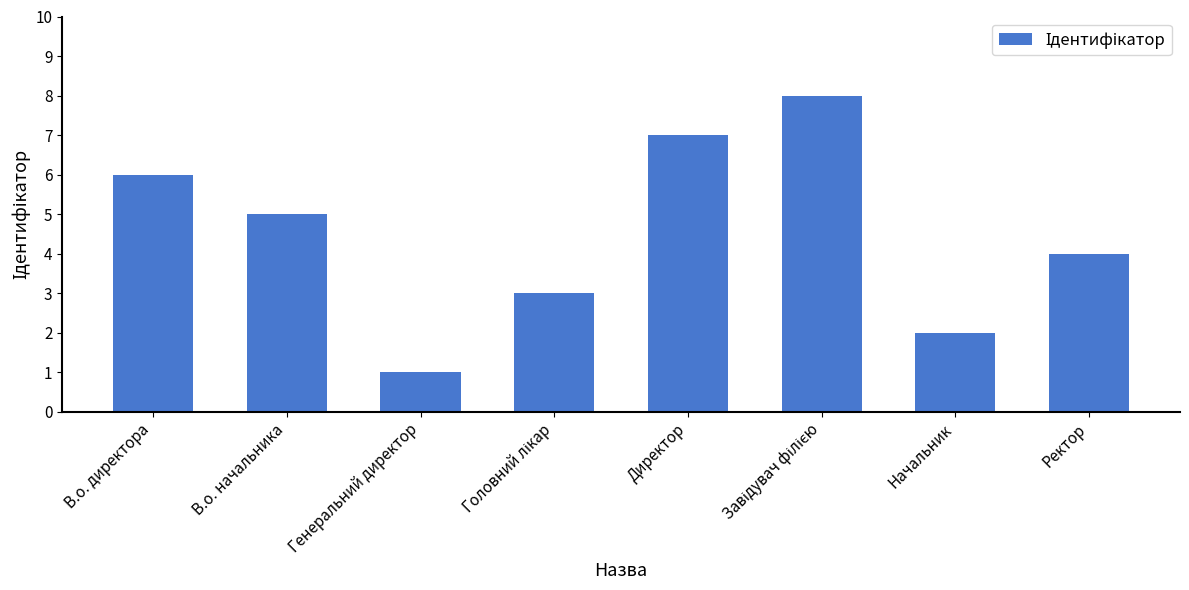

Reading left to right, list all the values displayed in this chart.

6	5	1	3	7	8	2	4